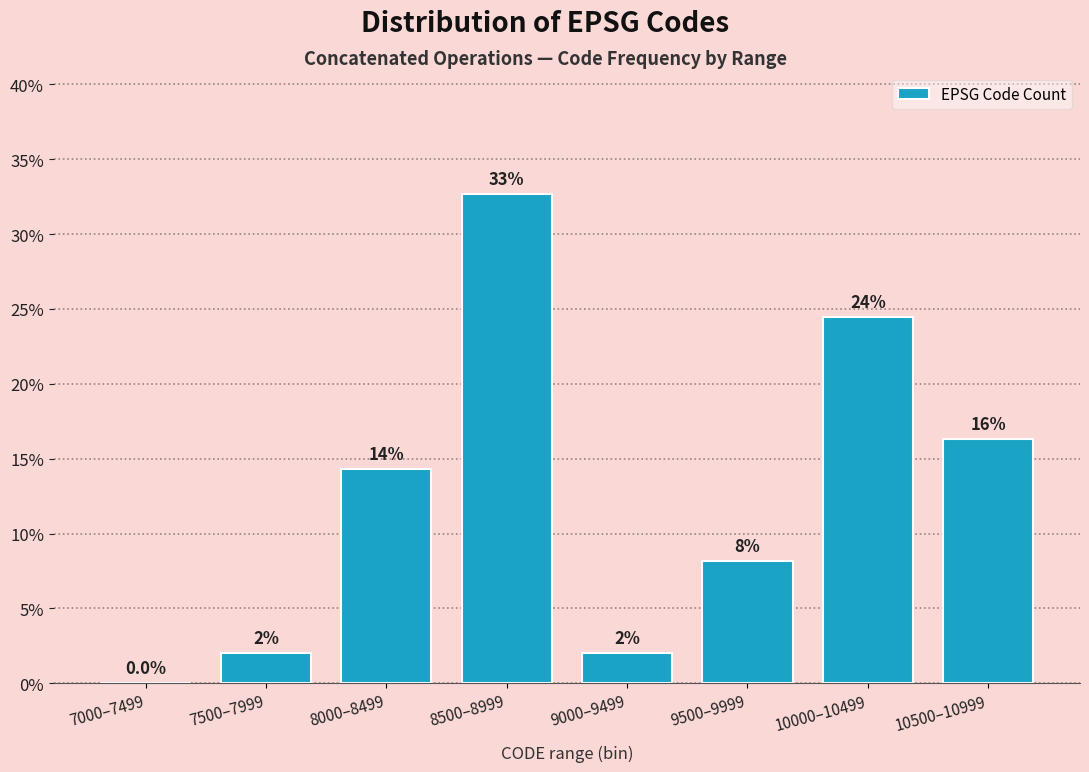

Are the bars horizontal?

No